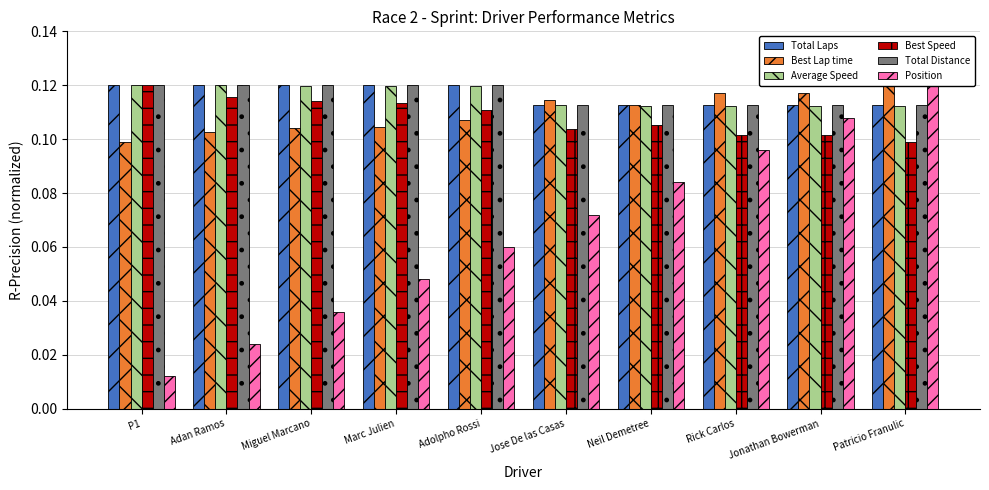

Which series has the largest total across all categories?

Total Distance